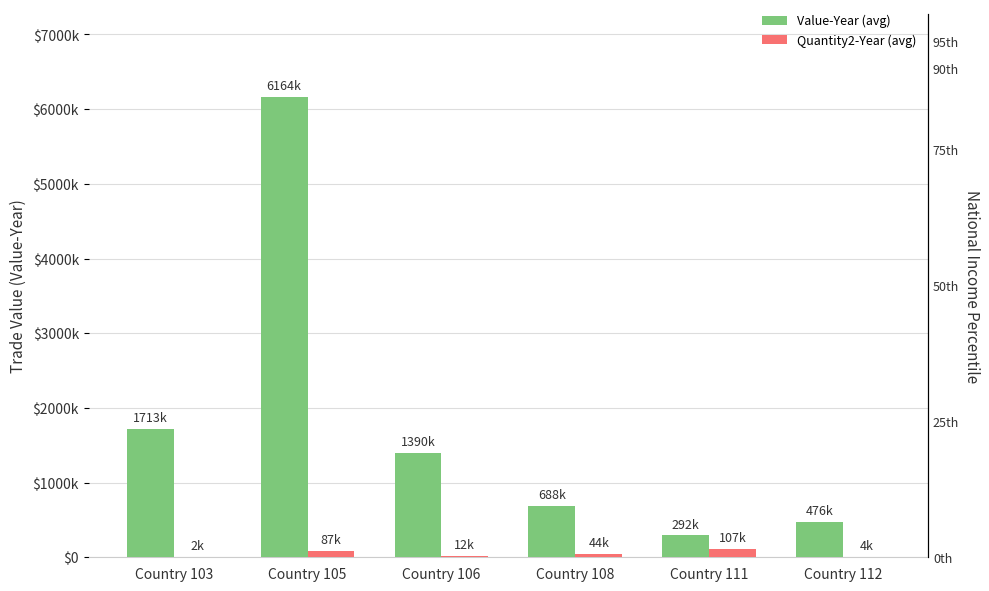

Rank the categories by Value-Year (avg) value from highest to lowest.

Country 105, Country 103, Country 106, Country 108, Country 112, Country 111